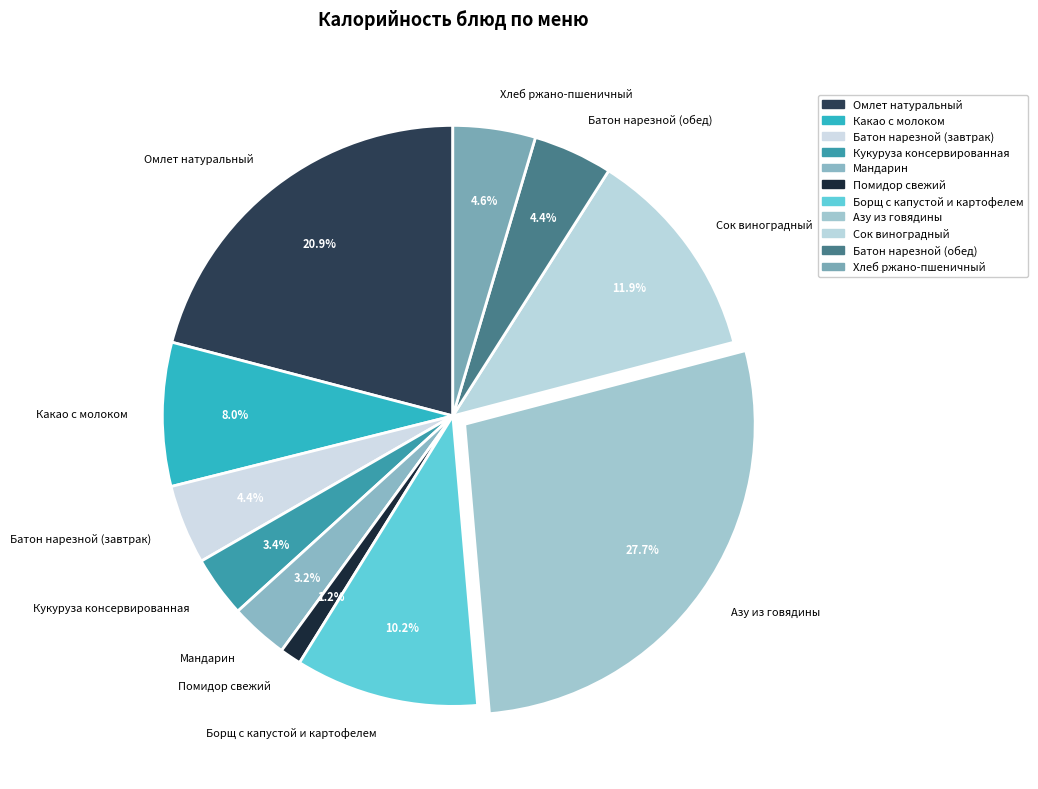

Count the number of slices in the pie.

11